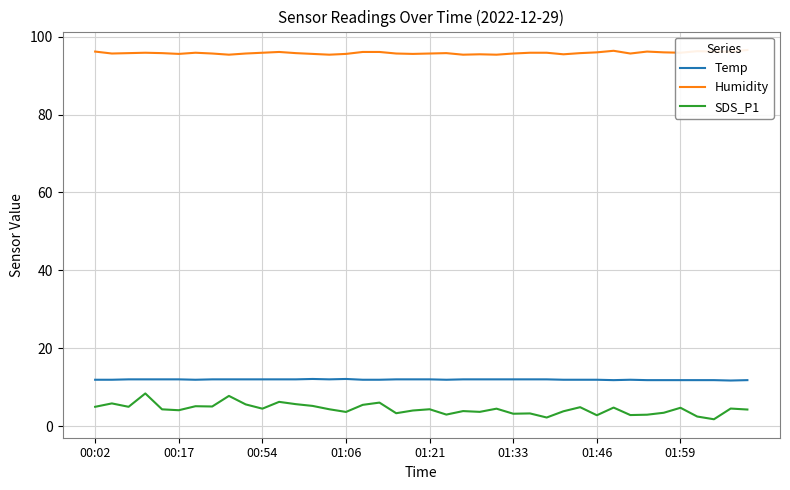

What is the sum of the SDS_P1 values at 9 and 37?

7.3